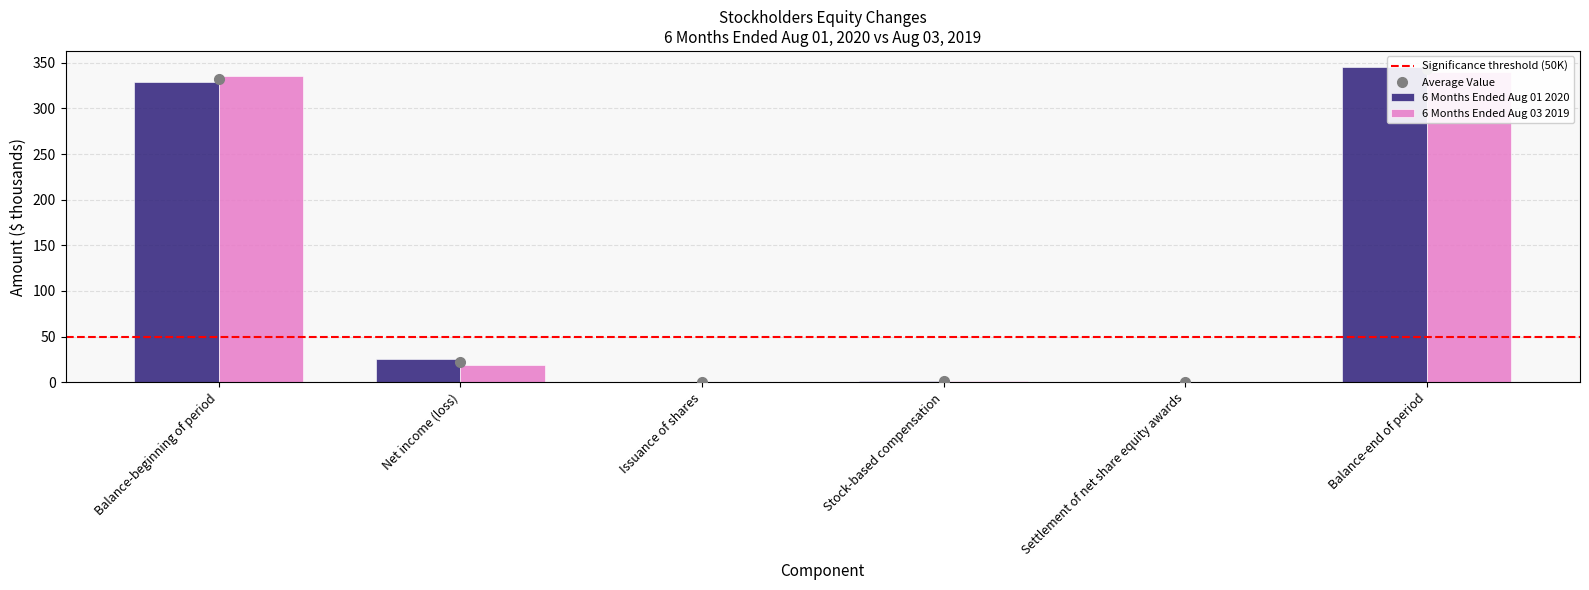

Are the bars grouped side by side (vs. stacked)?

Yes